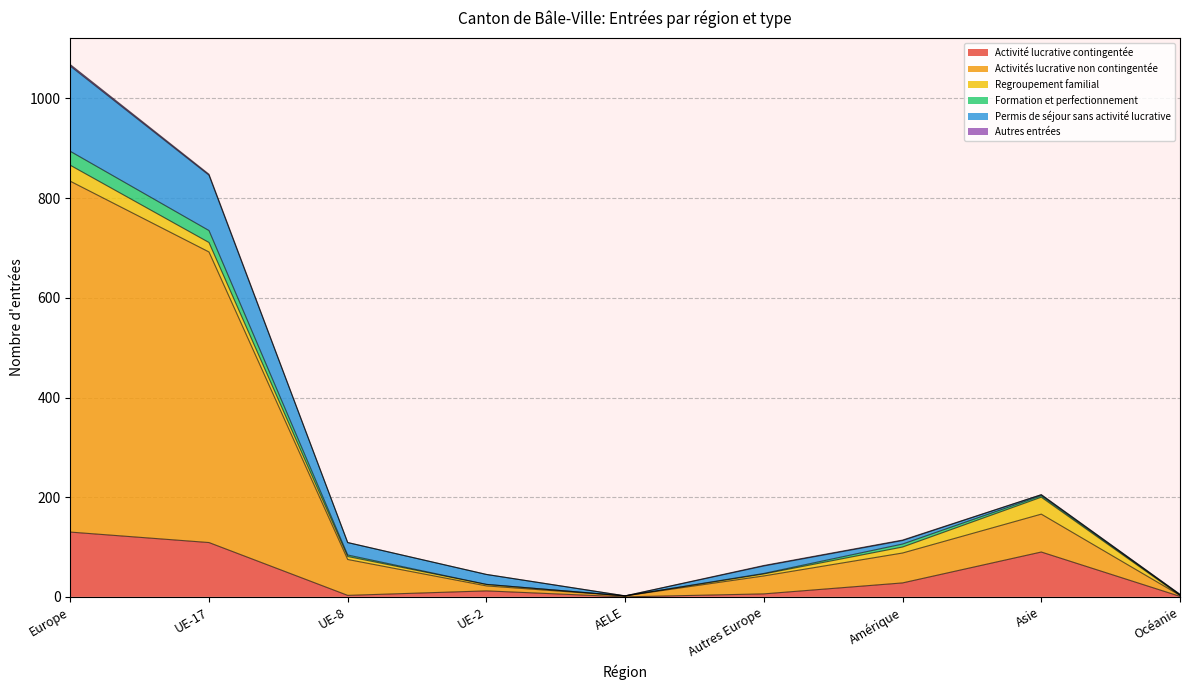

What is the total value across all series at Océanie?

5